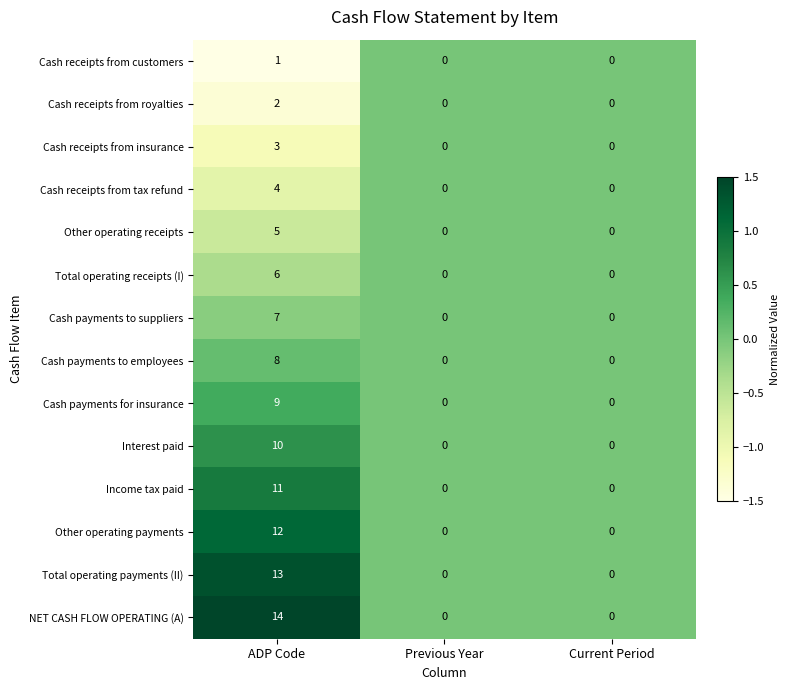

List the series in order of their peak value, lowest first.

Cash receipts from customers, Cash receipts from royalties, Cash receipts from insurance, Cash receipts from tax refund, Other operating receipts, Total operating receipts (I), Cash payments to suppliers, Cash payments to employees, Cash payments for insurance, Interest paid, Income tax paid, Other operating payments, Total operating payments (II), NET CASH FLOW OPERATING (A)